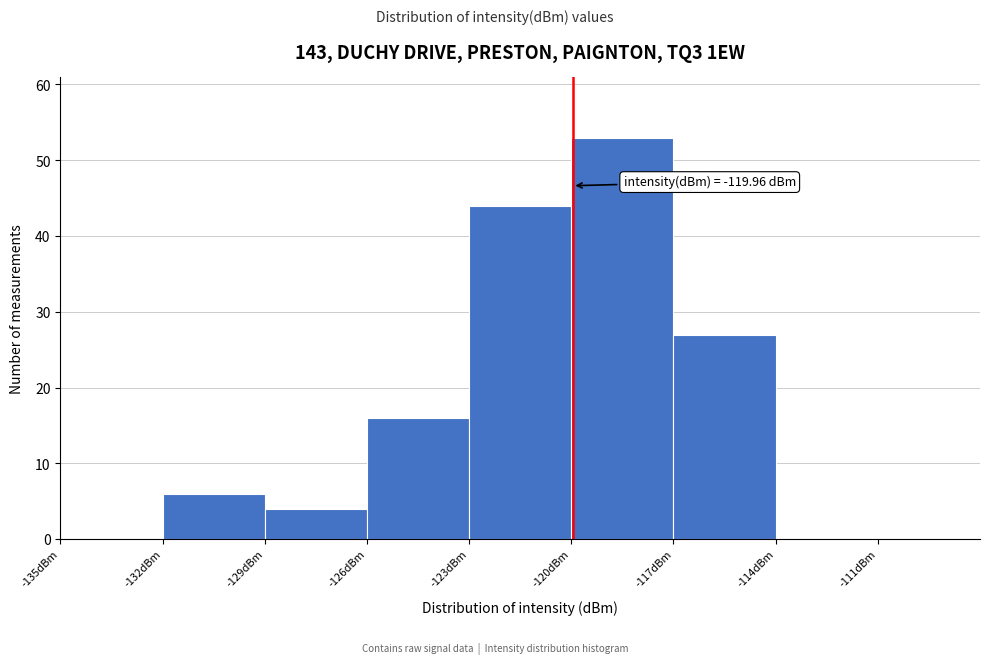

Which range on the x-axis has the tallest bar?

-120 to -117